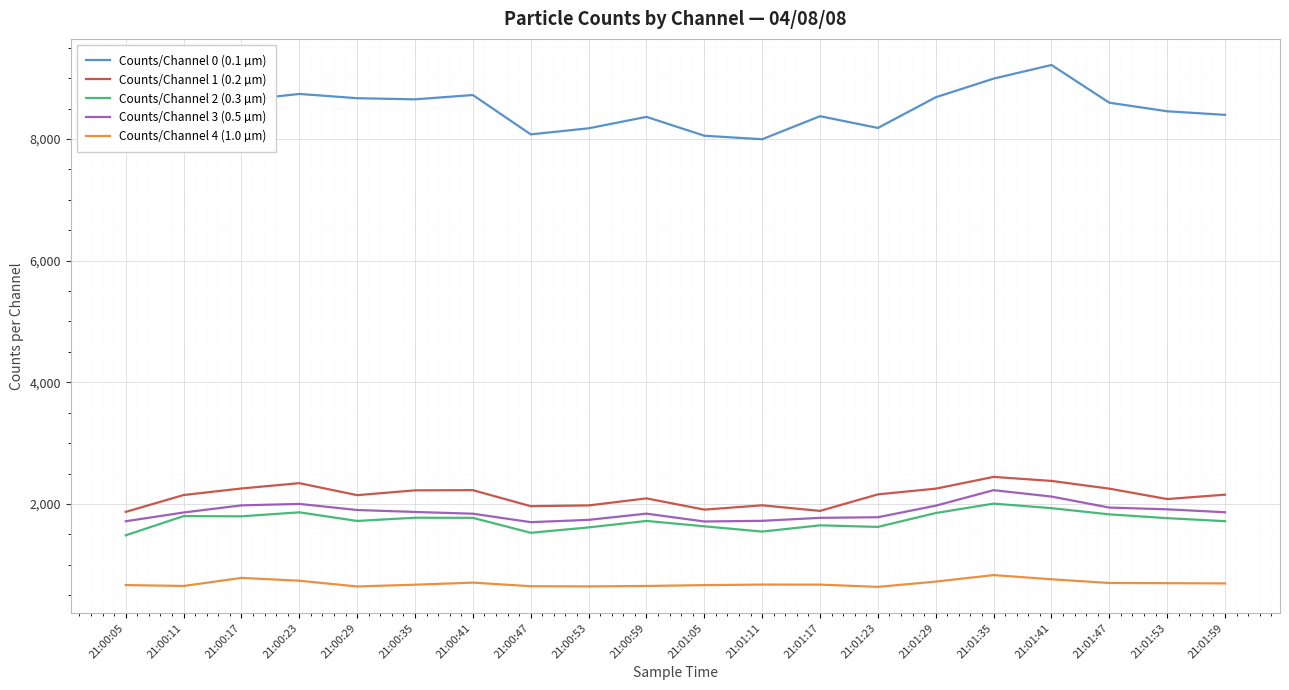

Is it true that Counts/Channel 0 (0.1 µm) equals 11517 at 21:00:05?

False